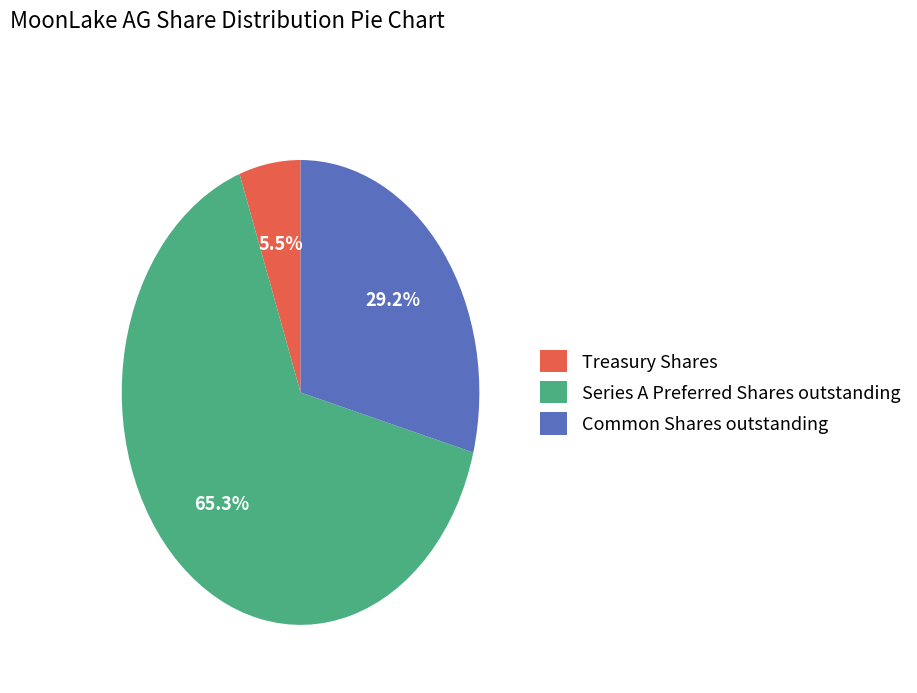

To the nearest percent, what is the difference between the Series A Preferred Shares outstanding and Common Shares outstanding slice percentages?

36%